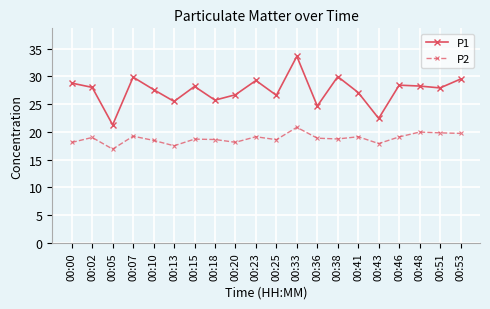

Rank the series by their maximum value, from highest to lowest.

P1, P2